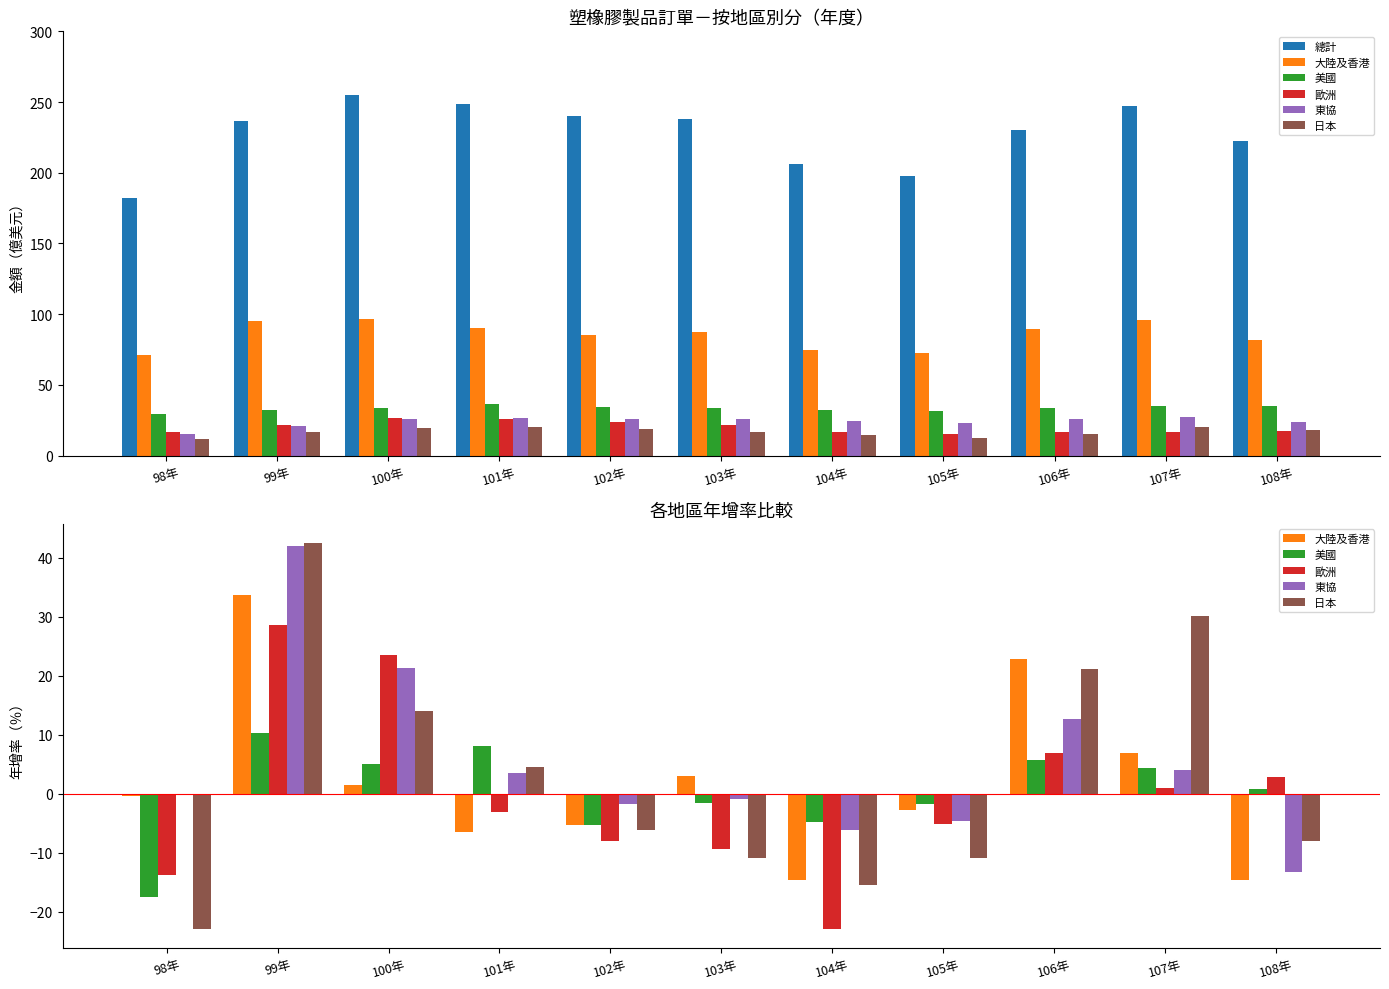

Is it true that 日本 equals -4.7 at 98年?

False